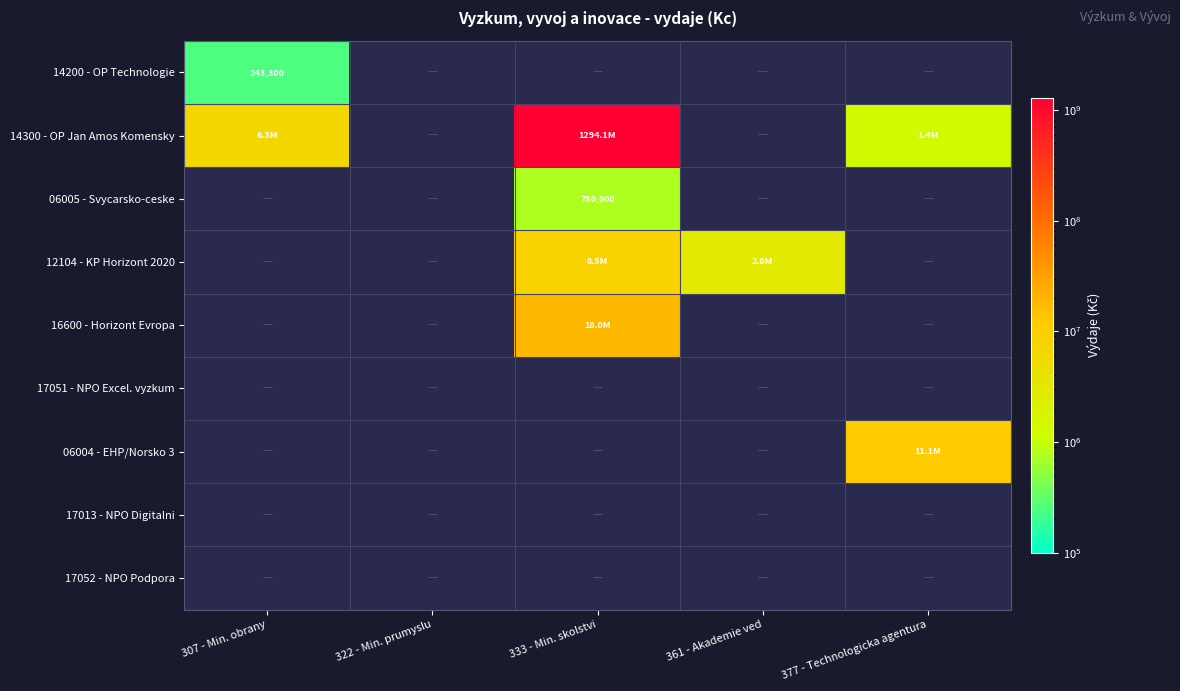

Rank the categories by 14200 - OP Technologie value from highest to lowest.

307 - Min. obrany, 322 - Min. prumyslu, 333 - Min. skolstvi, 361 - Akademie ved, 377 - Technologicka agentura